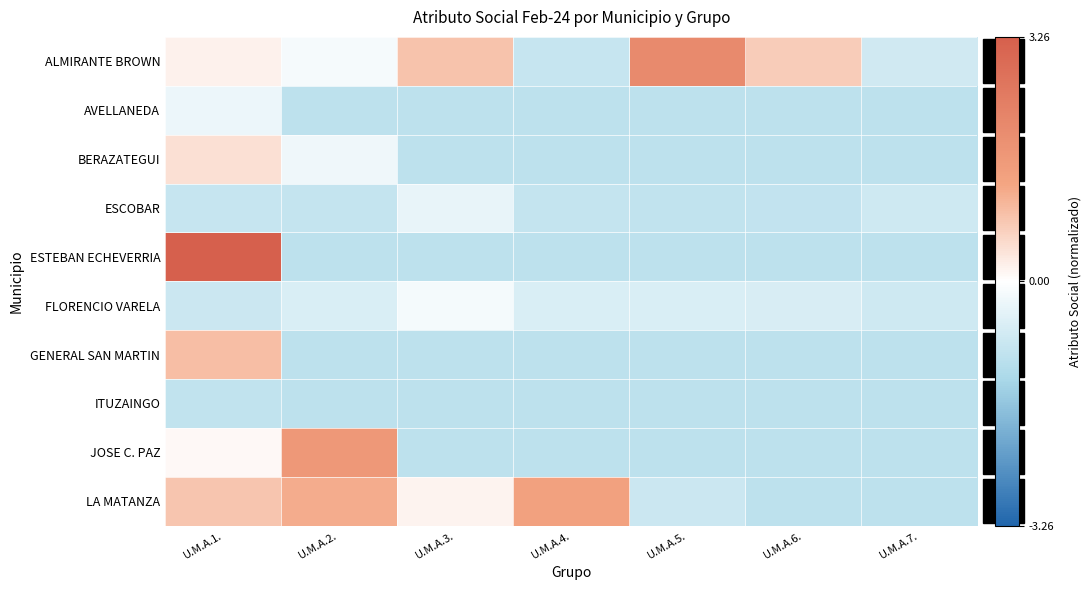

Which series has the largest range (max minus min)?

ESTEBAN ECHEVERRIA